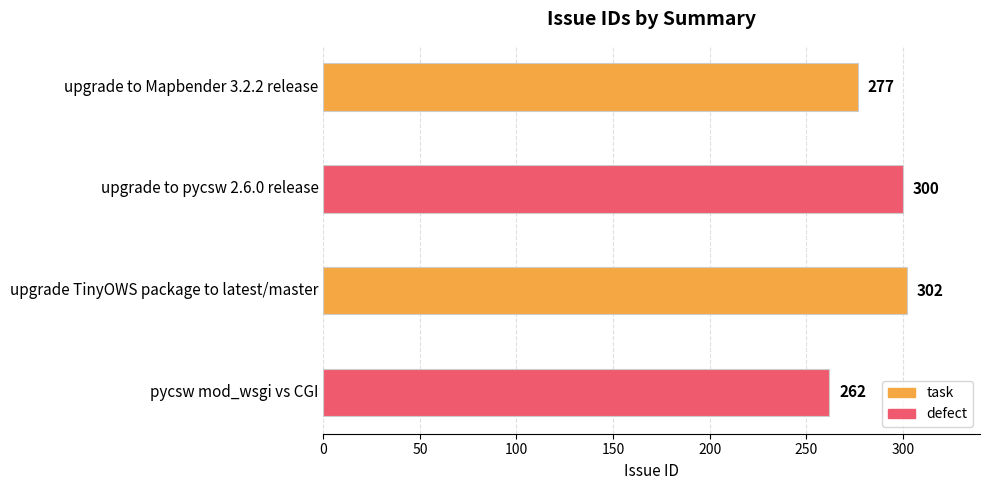

What is the difference between the maximum and minimum values?

40